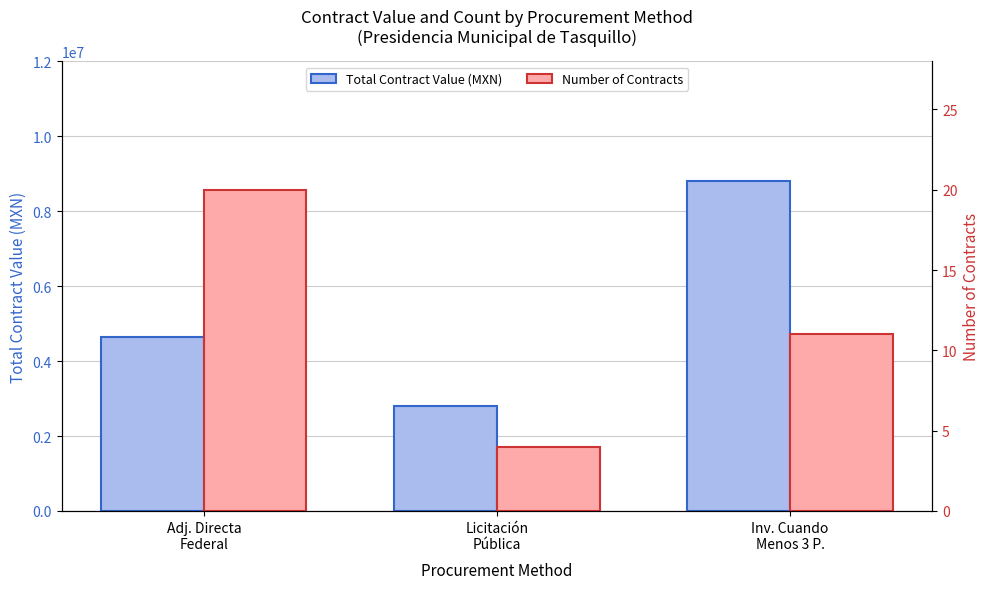

Which category has the highest value across all series?

Inv. Cuando
Menos 3 P.